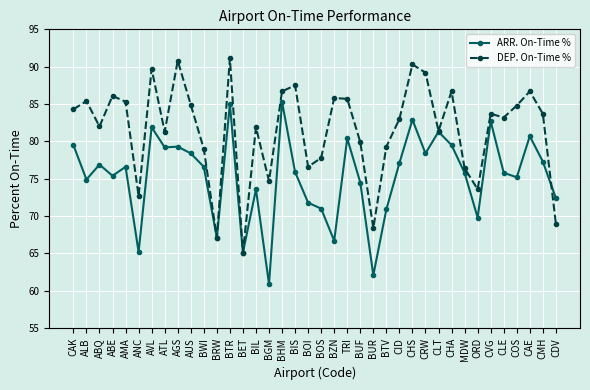

What is the label of the 34th point from the left?

CLE